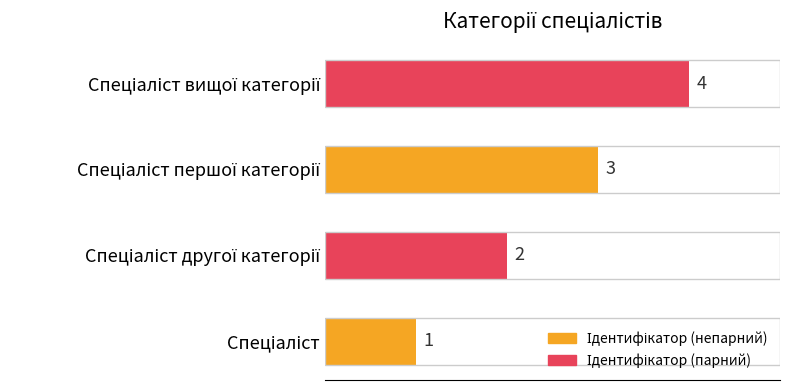

What is the maximum value shown in the chart?

4